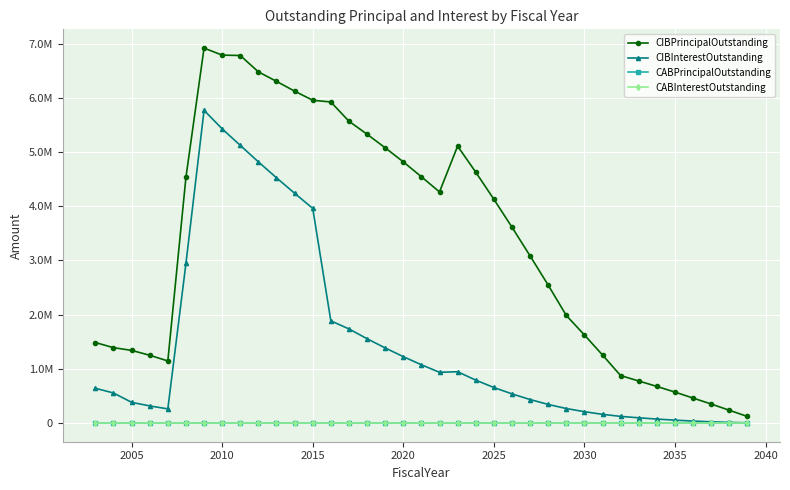

Is this an area chart (filled region under the line)?

No